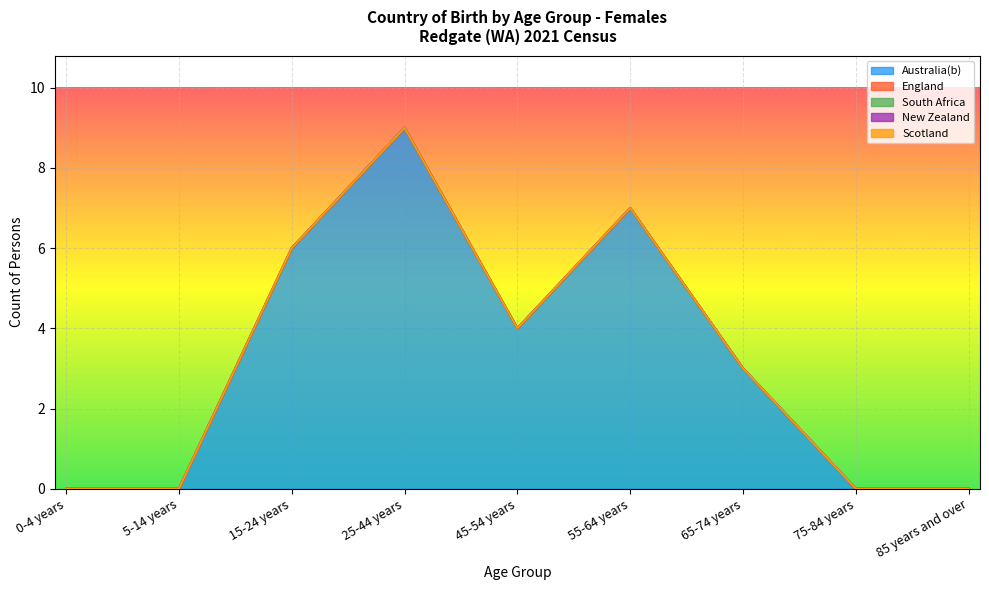

At which category does Australia(b) reach its first local peak?

25-44 years